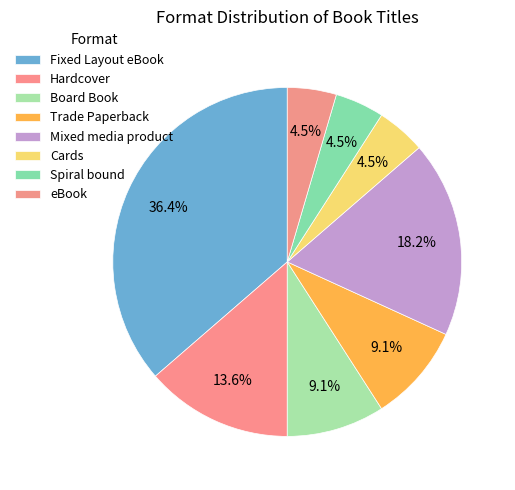

How many slices are in this pie chart?

8